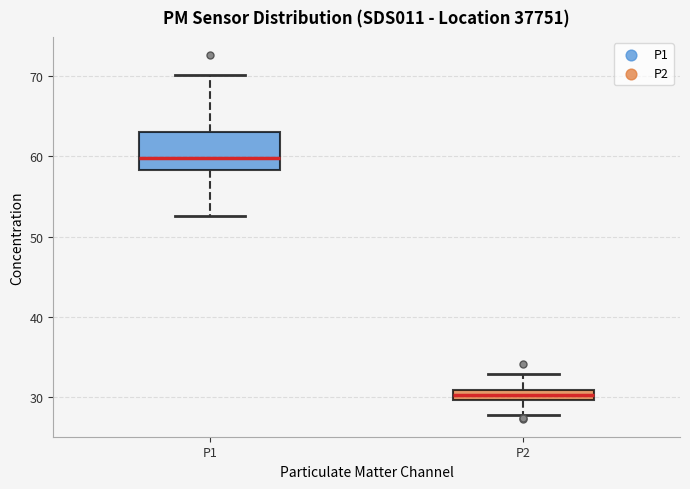

Which box has the lowest median line?

P2